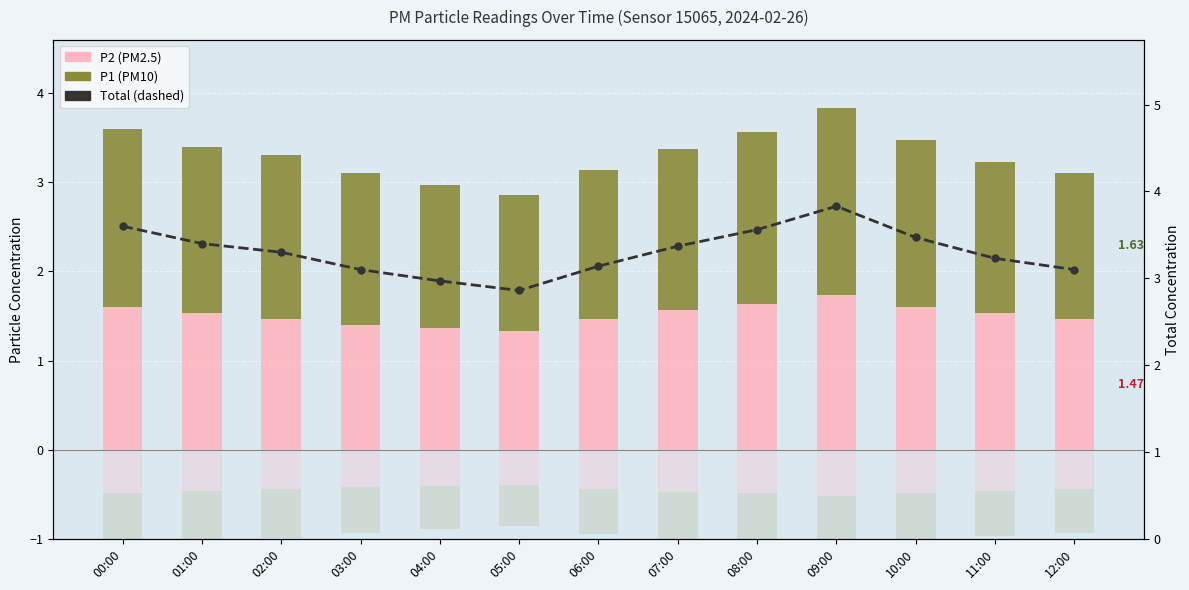

Reading left to right, list all the values displayed in this chart.

P2: 1.6	1.5	1.5	1.4	1.4	1.3	1.5	1.6	1.6	1.7	1.6	1.5	1.5
P1: 2.0	1.9	1.8	1.7	1.6	1.5	1.7	1.8	1.9	2.1	1.9	1.7	1.6
Total (P1+P2): 3.6	3.4	3.3	3.1	3.0	2.9	3.1	3.4	3.6	3.8	3.5	3.2	3.1